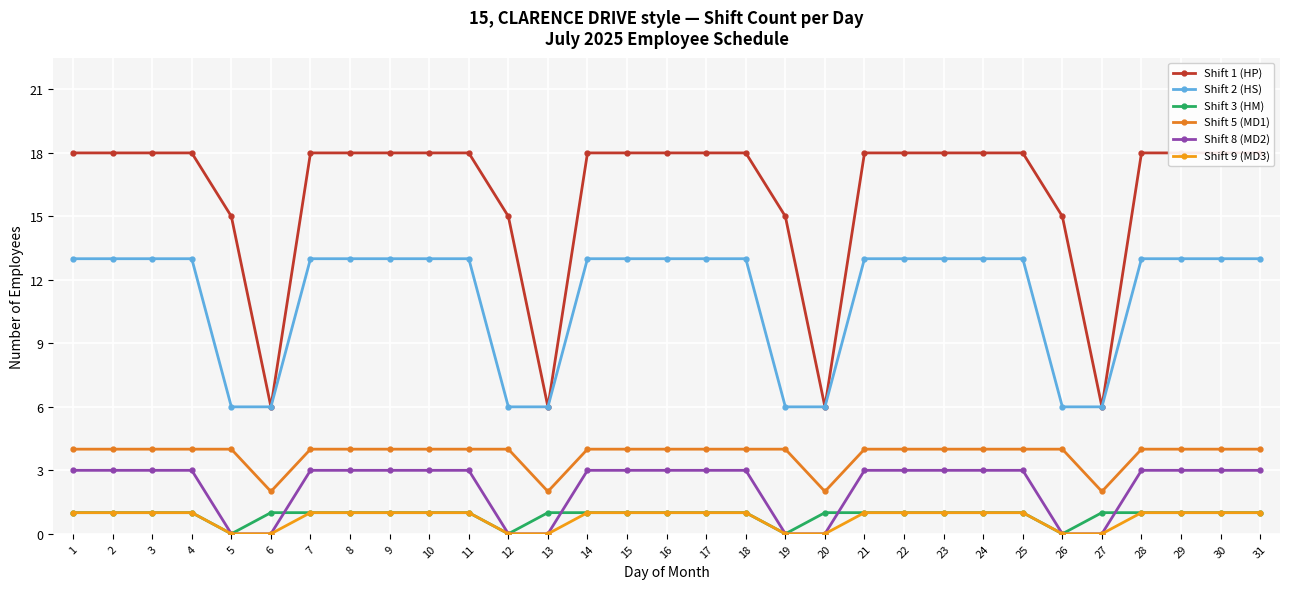

How many distinct data groups are displayed?

6